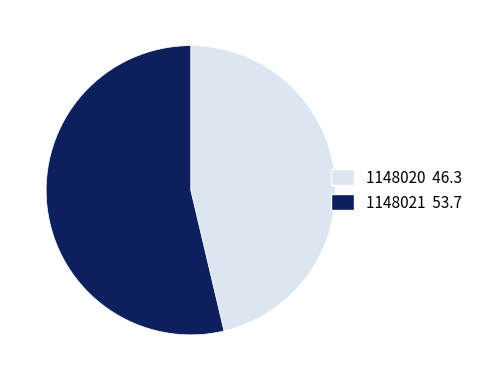

Which has a higher value, 1148020 or 1148021?

1148021